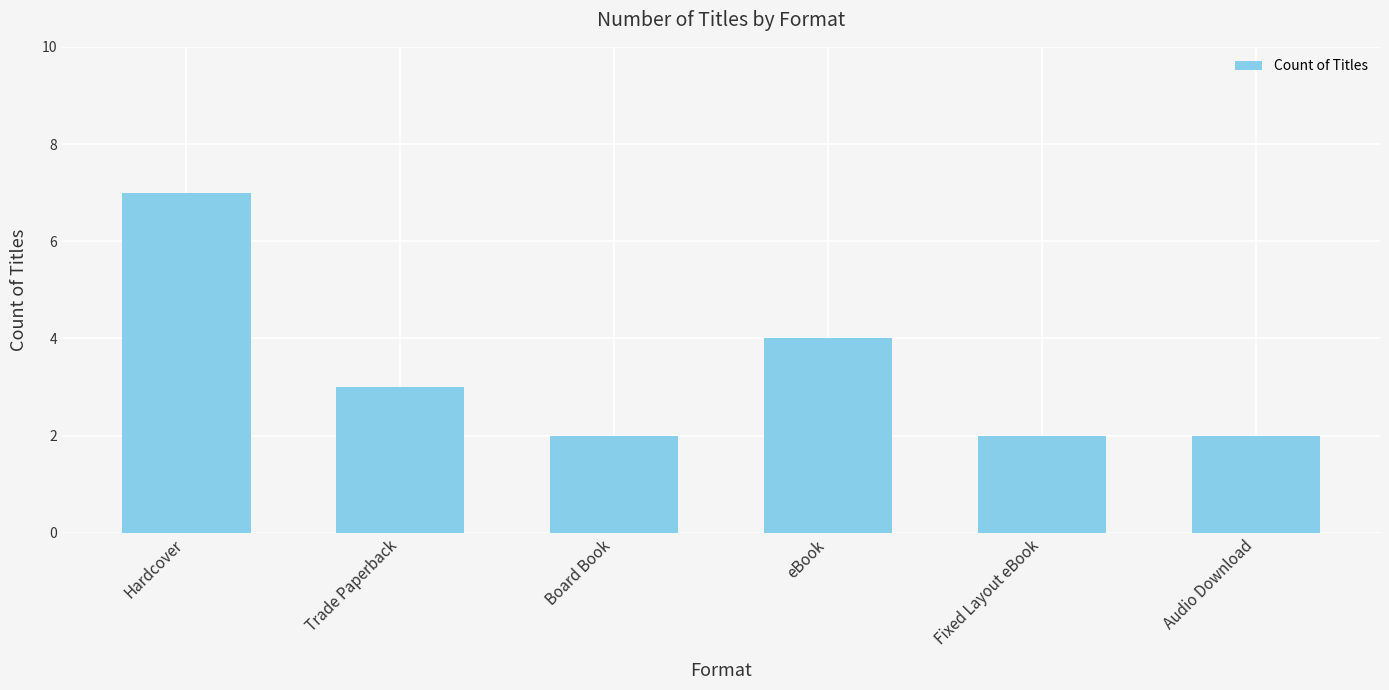

What is the label of the 4th bar from the left?

eBook